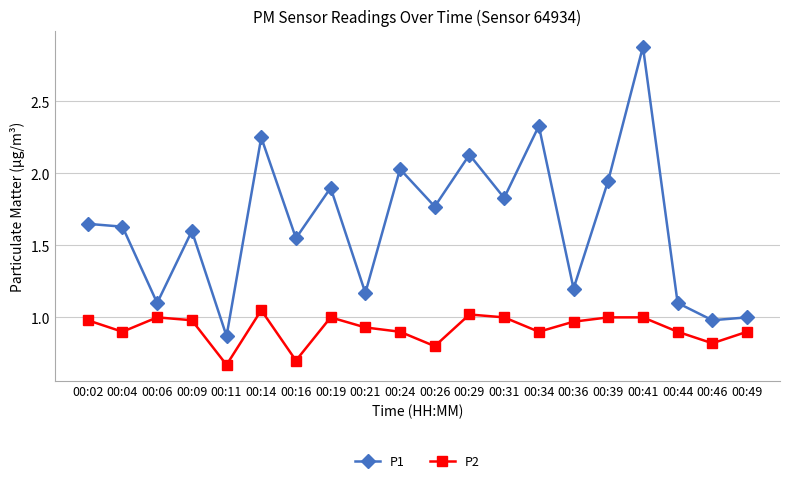

True or false: P2 has more than 2 points higher than both neighbors.

True